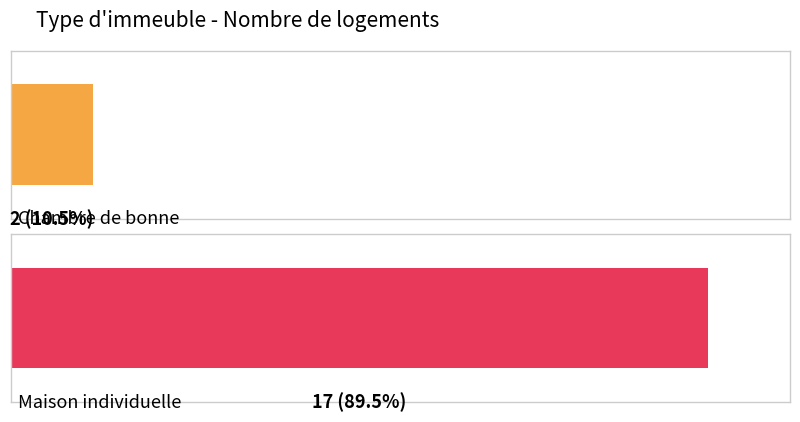

Is it true that the value at Chambre de bonne is 2?

True